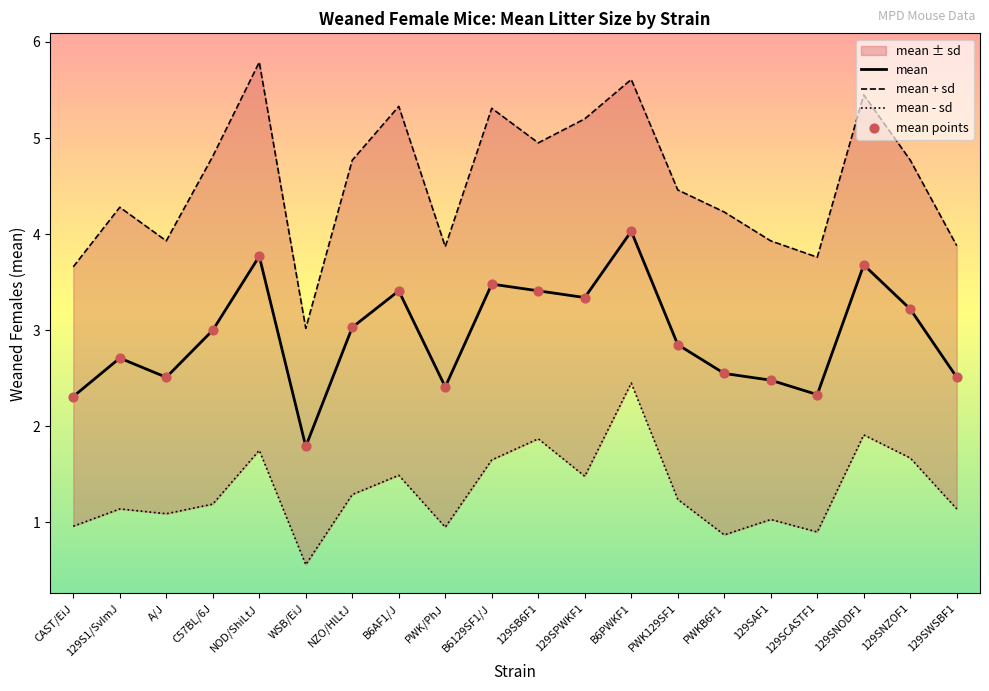

Which series contains the lowest Y value?

mean - sd